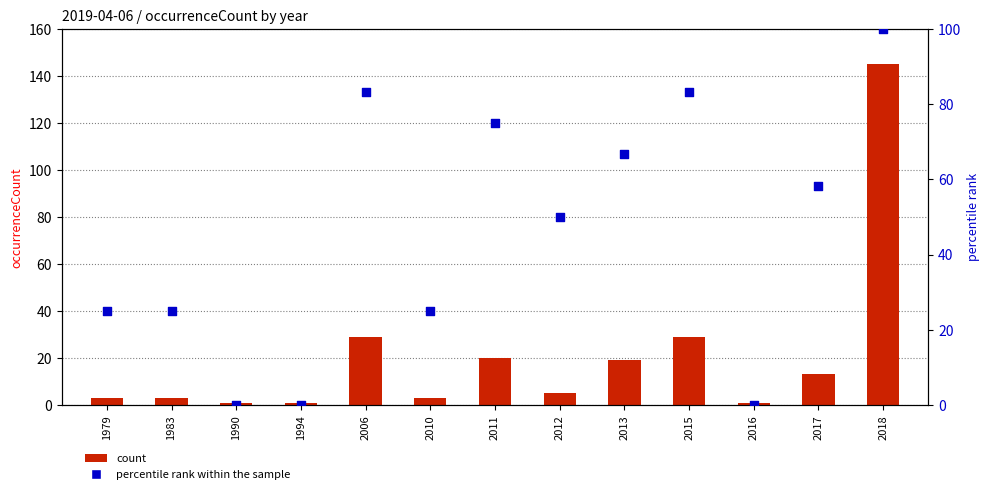

What is the total value across all series at 2013?

85.7